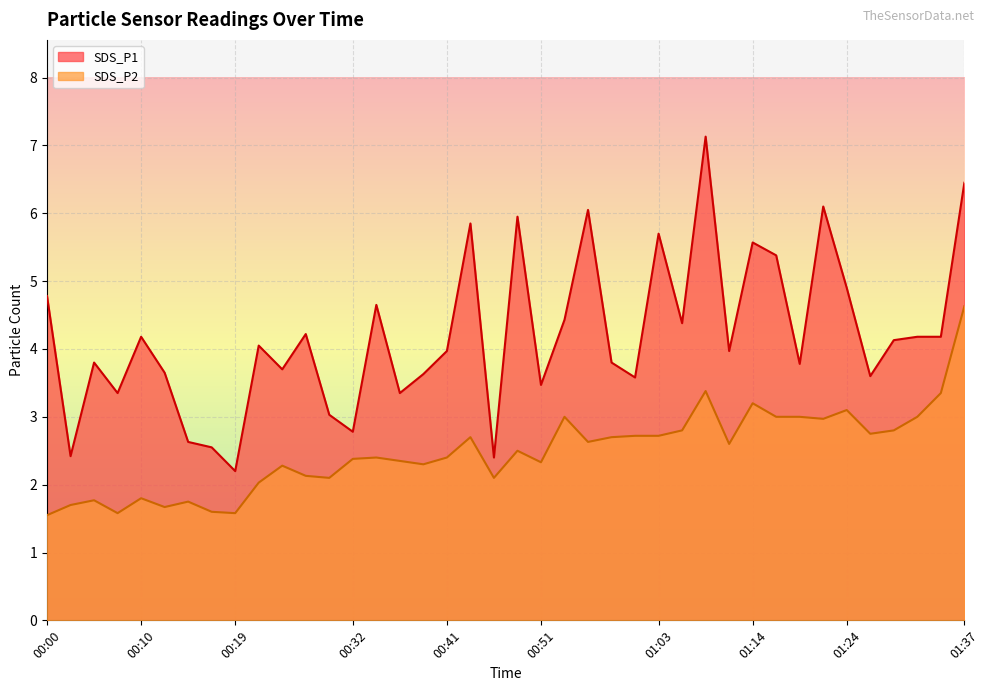

Does the chart display data point markers on the line(s)?

No